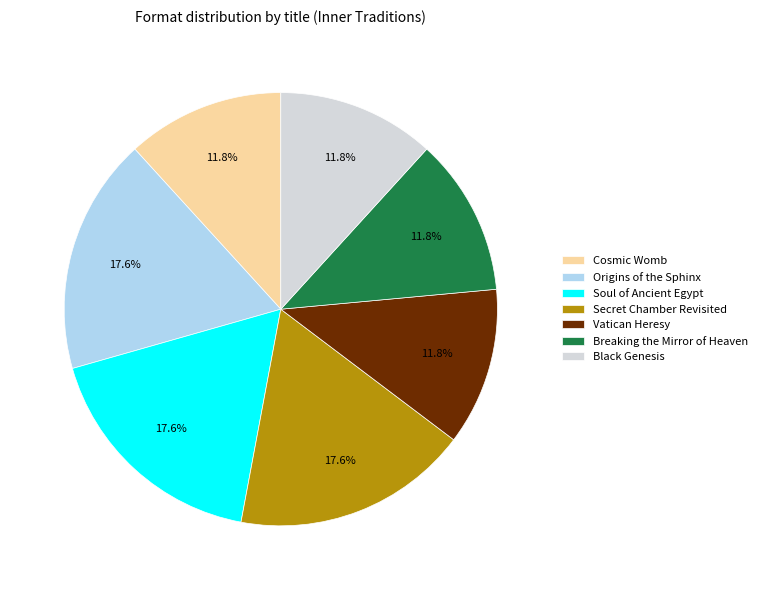

Is it true that Origins of the Sphinx is 11% of the pie?

False